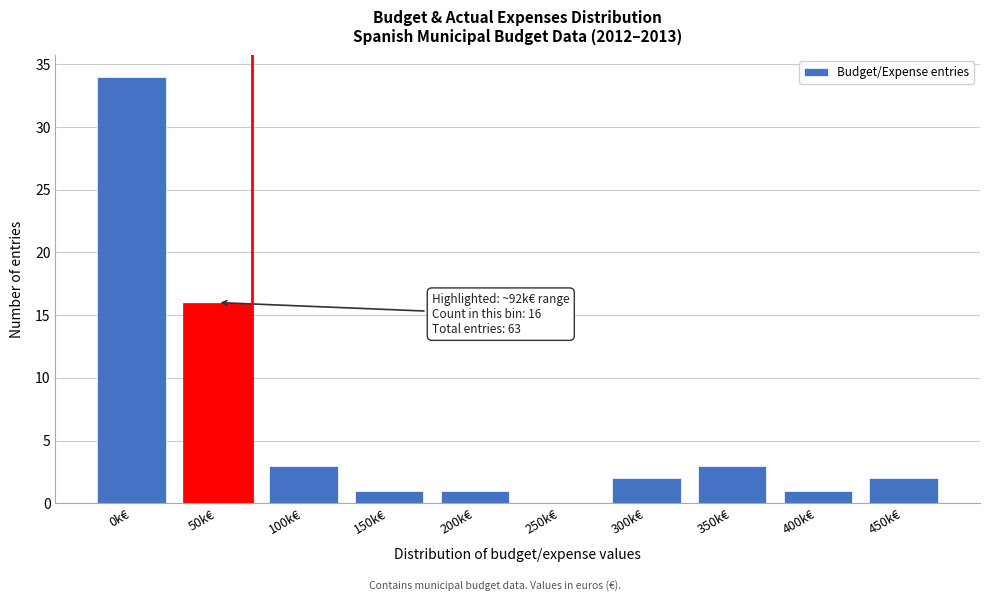

Reading left to right, extract all data points from this chart.

0k€=34	50k€=16	100k€=3	150k€=1	200k€=1	250k€=0	300k€=2	350k€=3	400k€=1	450k€=2